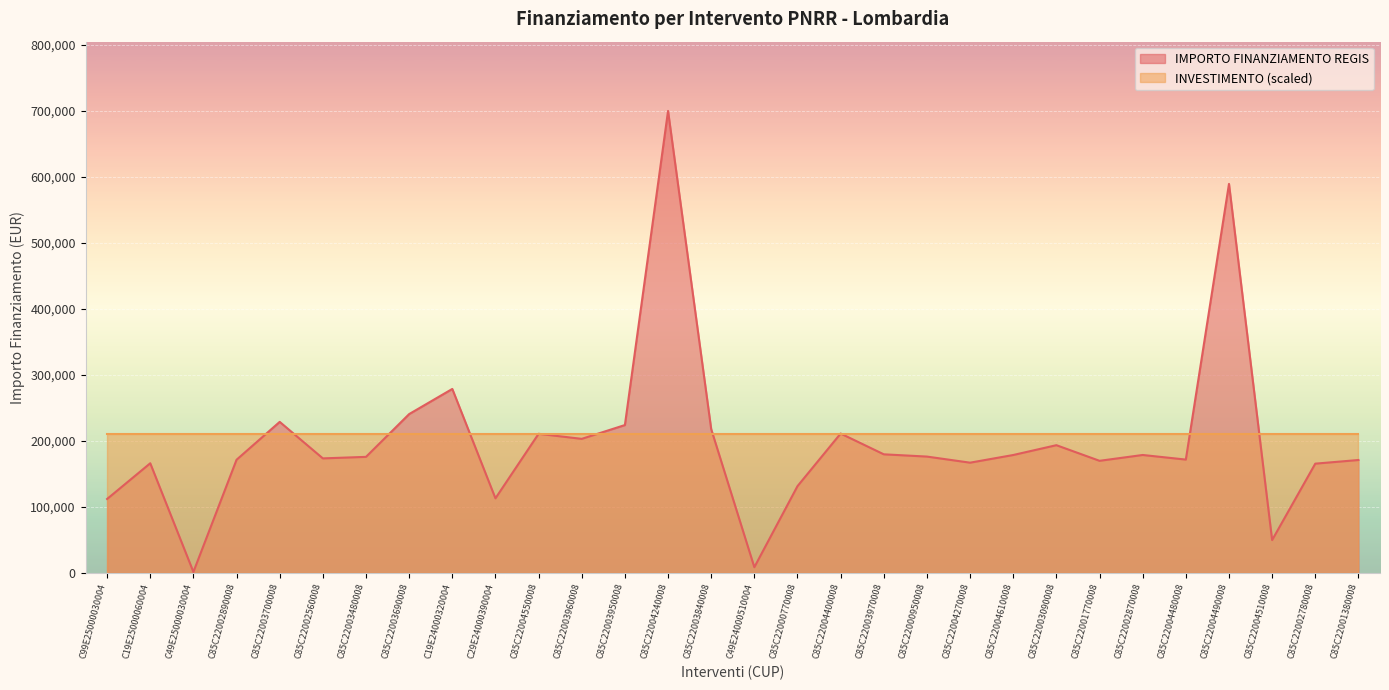

Which category has the highest value across all series?

C85C22004240008